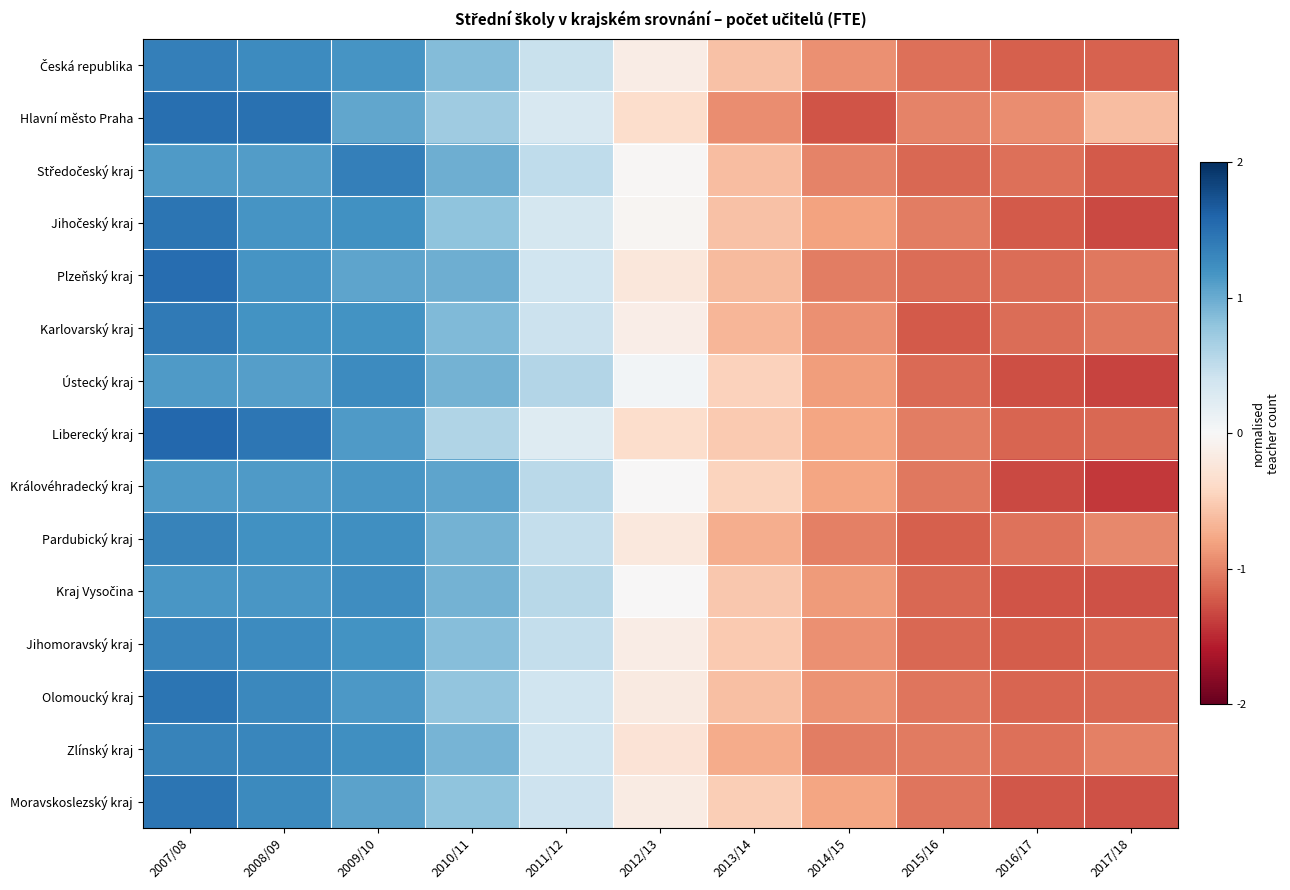

What is the greatest value displayed?

1.6